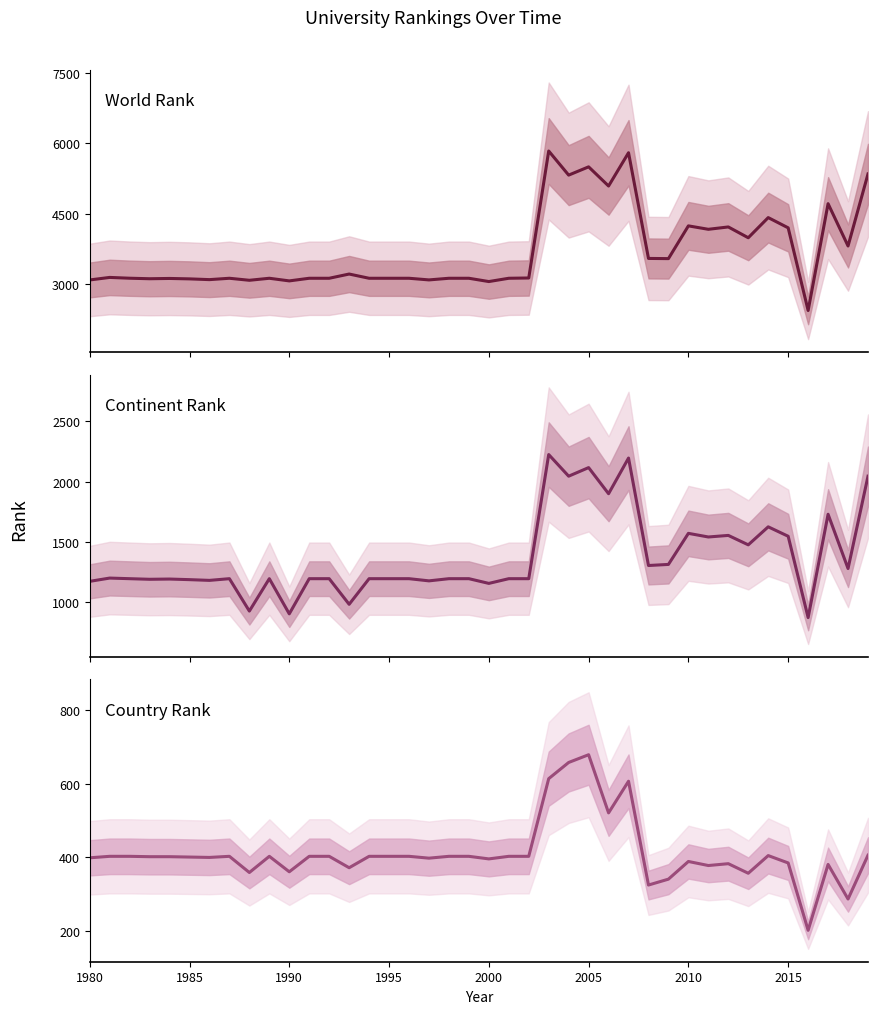

Does the chart have visible grid lines?

No